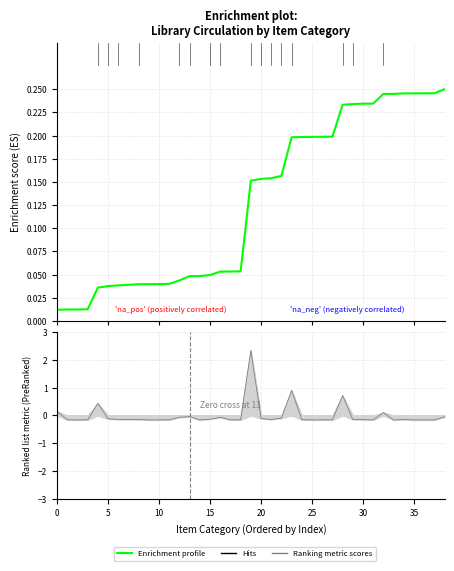

Between 13 and 23, which is larger?

23